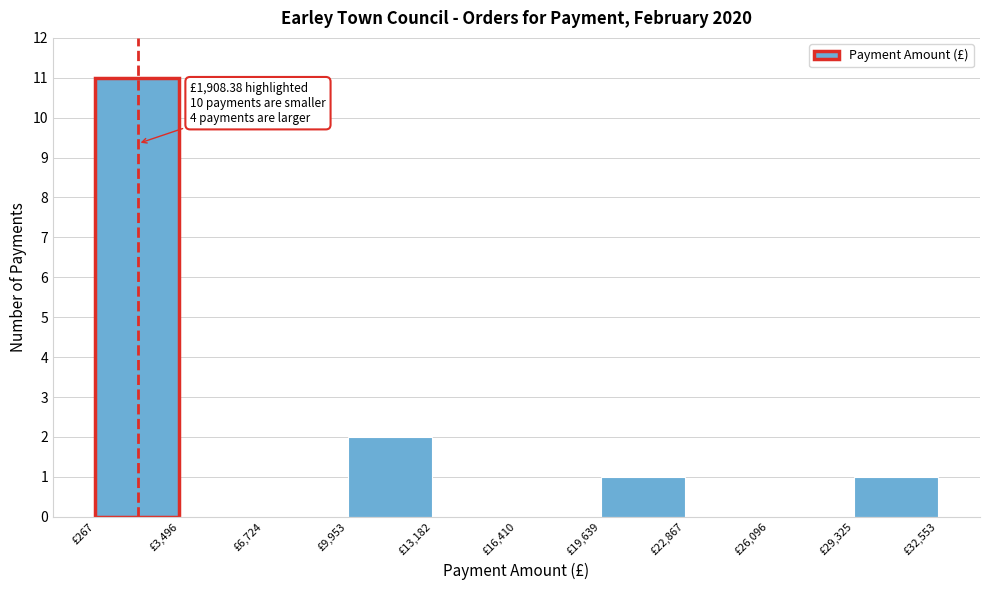

Which range on the x-axis has the tallest bar?

500 to 3500